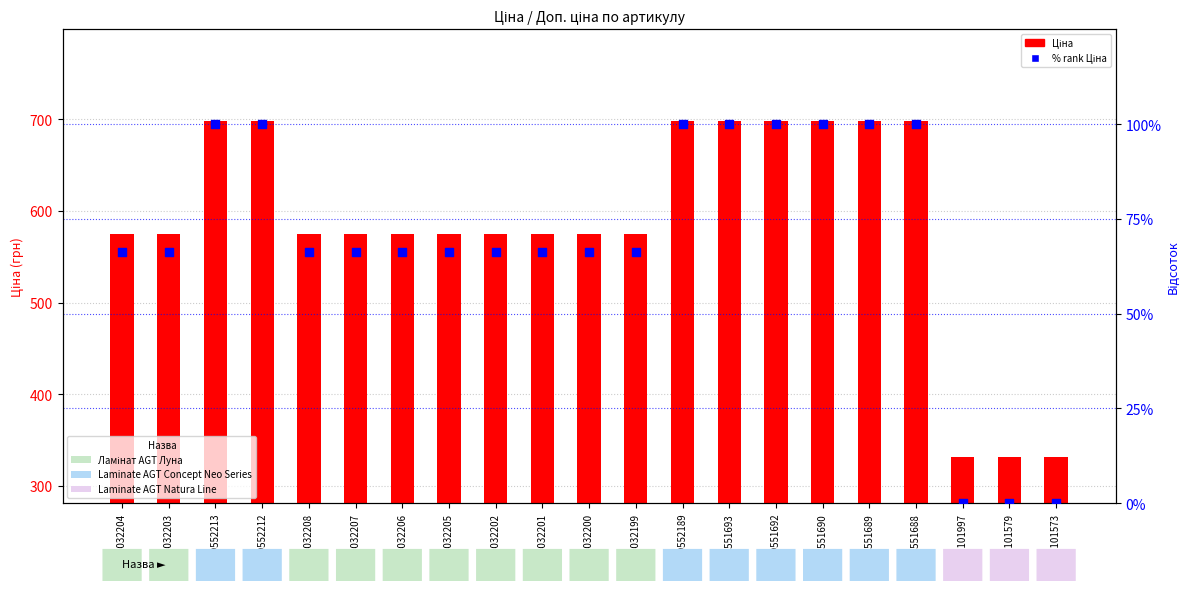

Which has a higher value, 284032201 or 284032206?

284032201